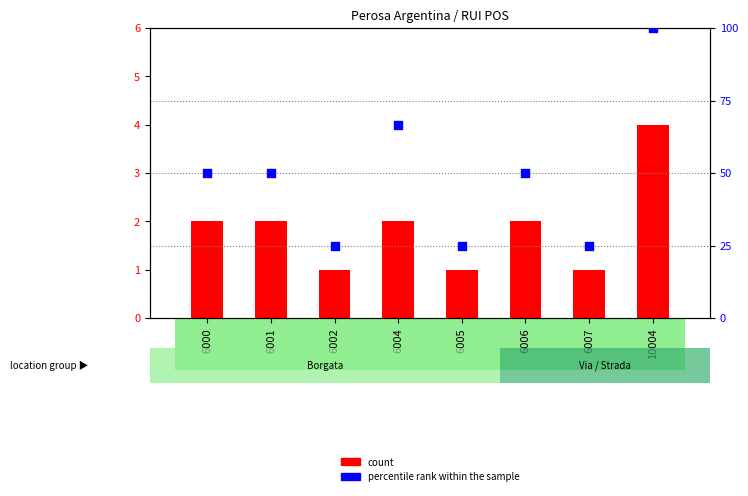

Which series has the largest Y range (max minus min)?

percentile rank within the sample